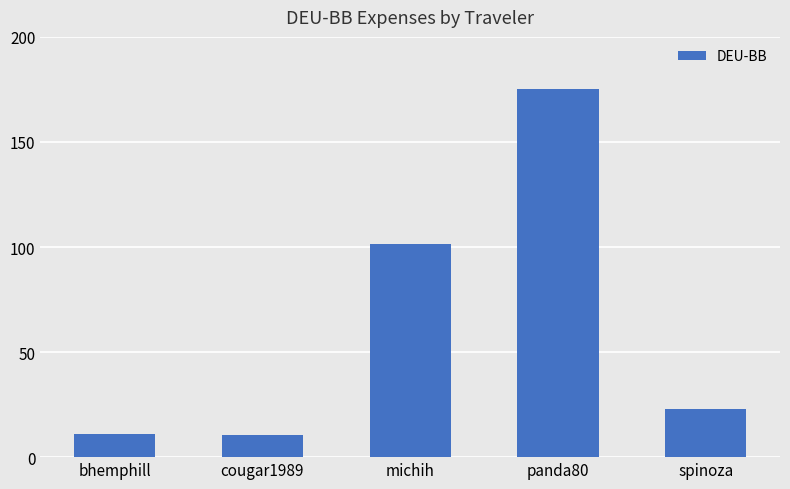

What is the greatest value displayed?

175.0